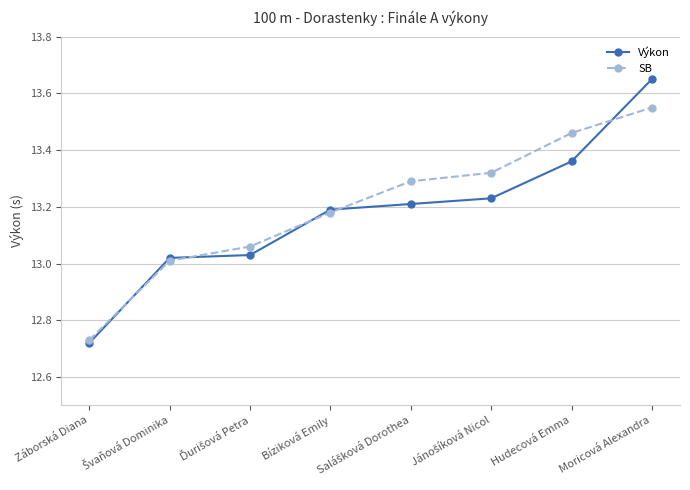

Which category has the highest value across all series?

Moricová Alexandra